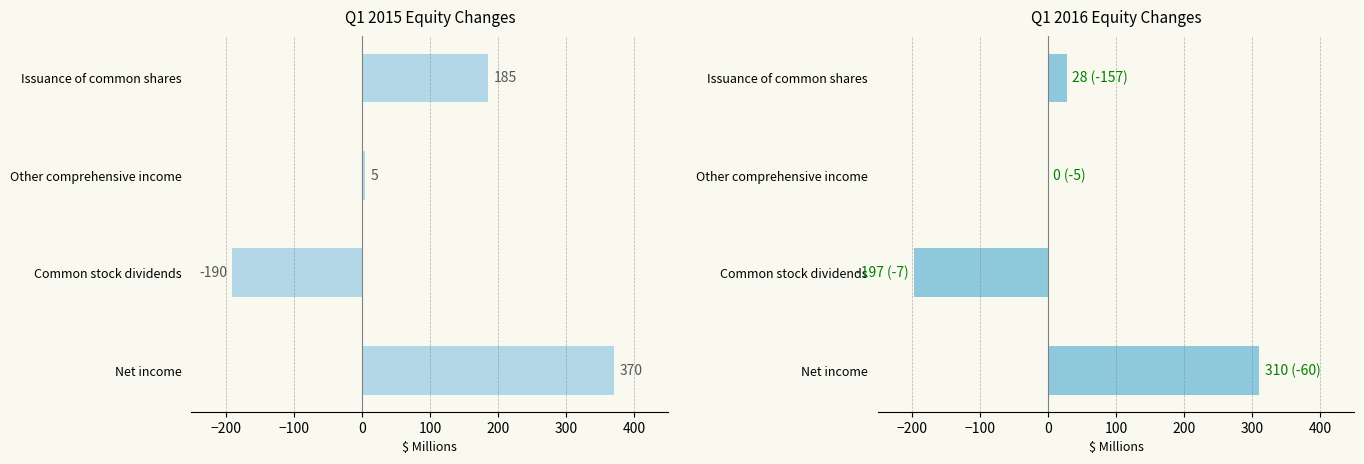

Is the value of 2016 Q1 at Other comprehensive income greater than the value of 2015 Q1 at Net income?

No